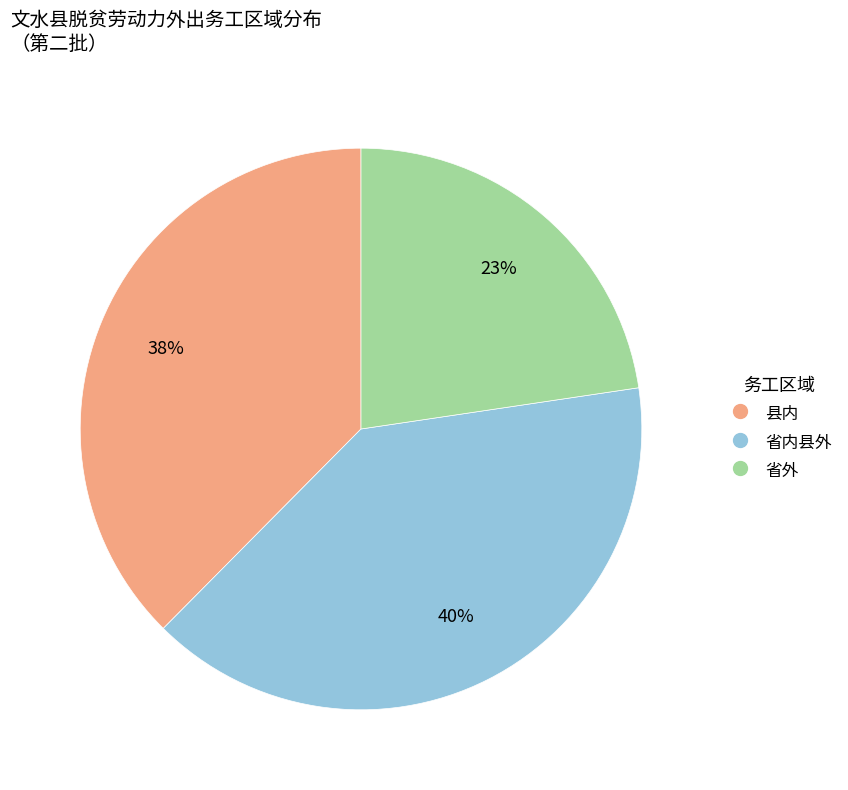

Is there a majority slice in this chart?

No